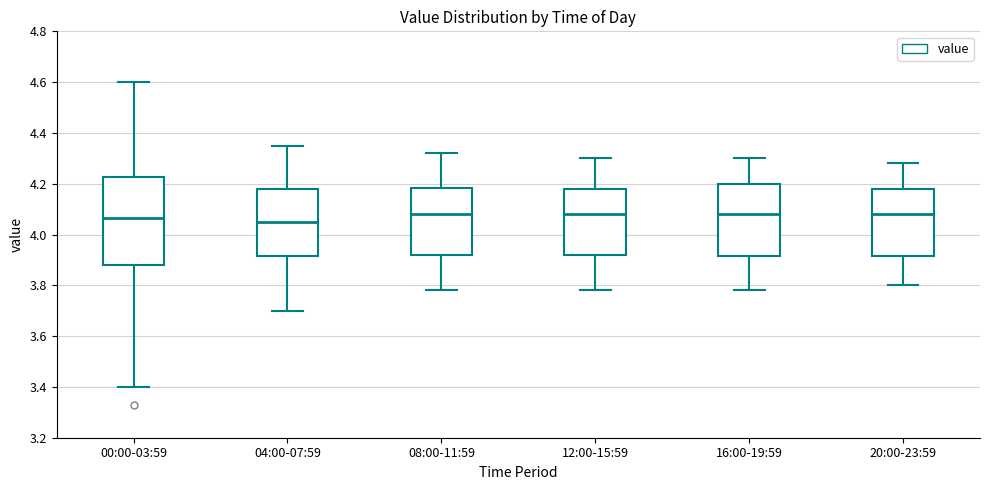

Where does the upper whisker of the box for 00:00-03:59 end on the y-axis? The values are not printed on the chart, so give them approximately, as read against the axis.

4.60